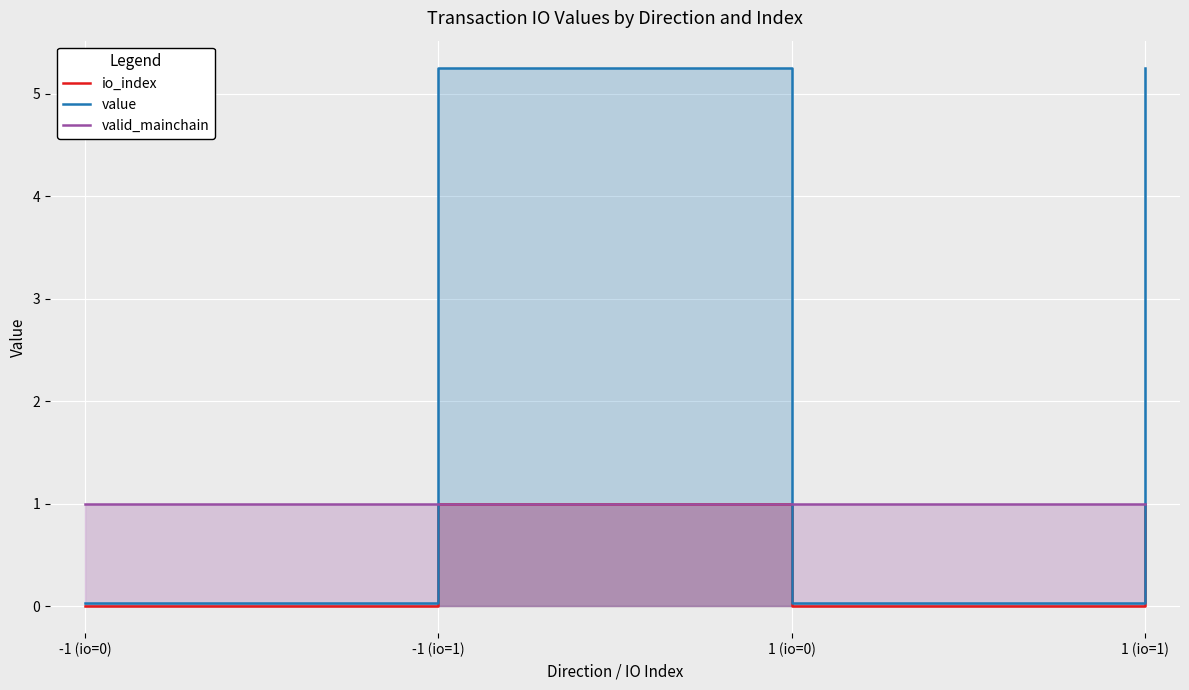

At which category is the sum across all series the highest?

-1 (io=1)